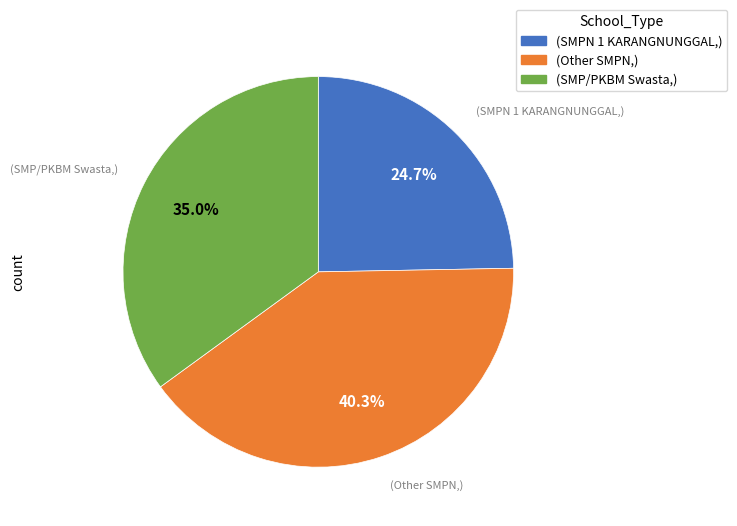

Is there a majority slice in this chart?

No